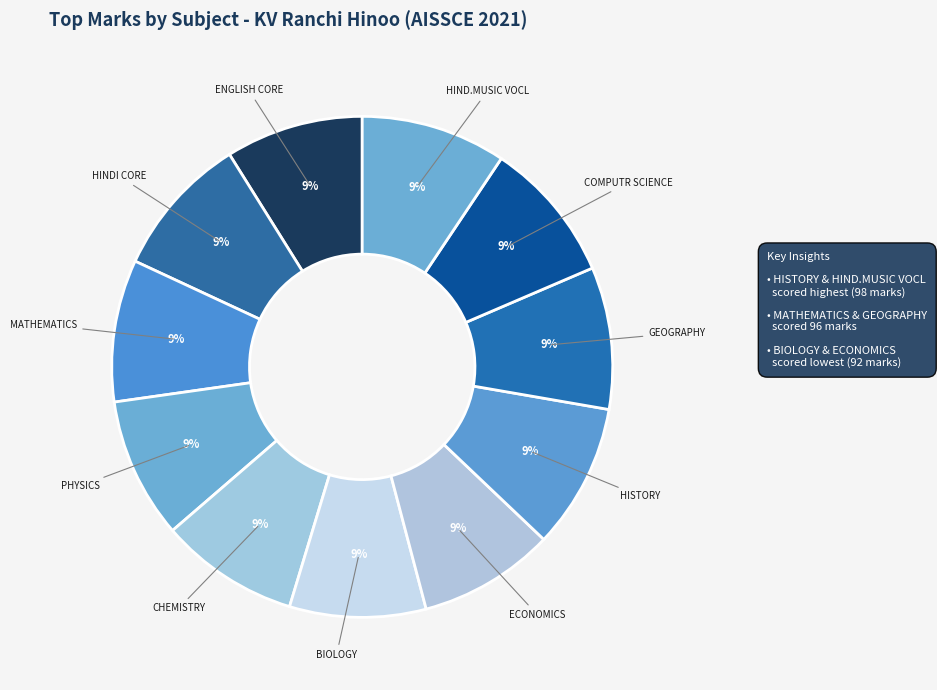

Does any single category account for the majority?

No